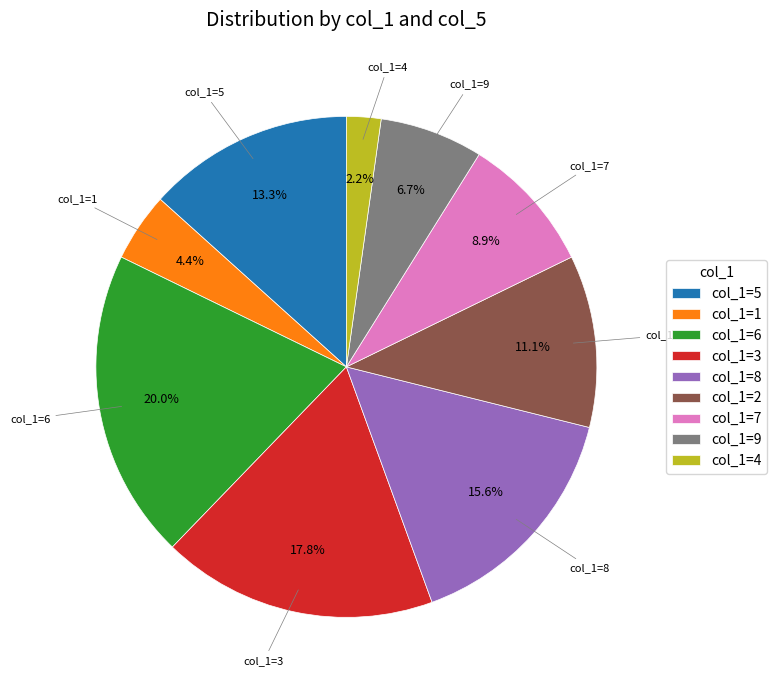

To the nearest percent, what is the average slice percentage?

11%